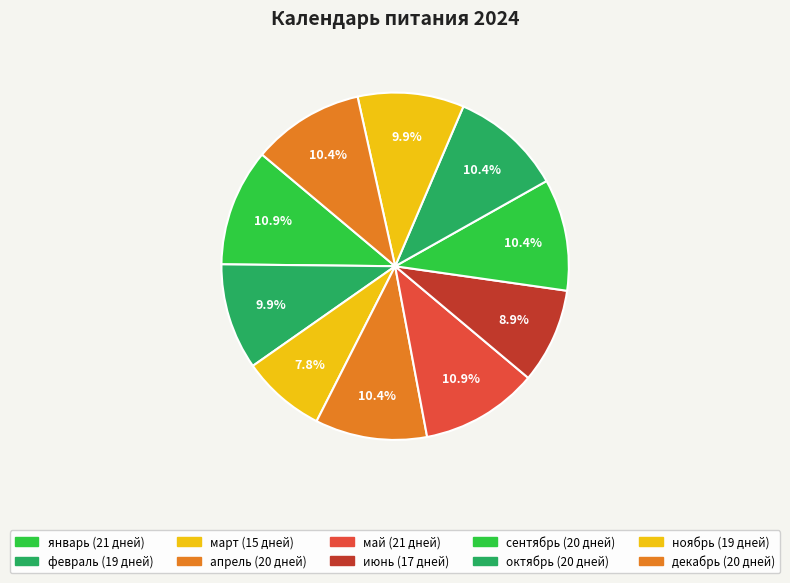

Count the number of slices in the pie.

10